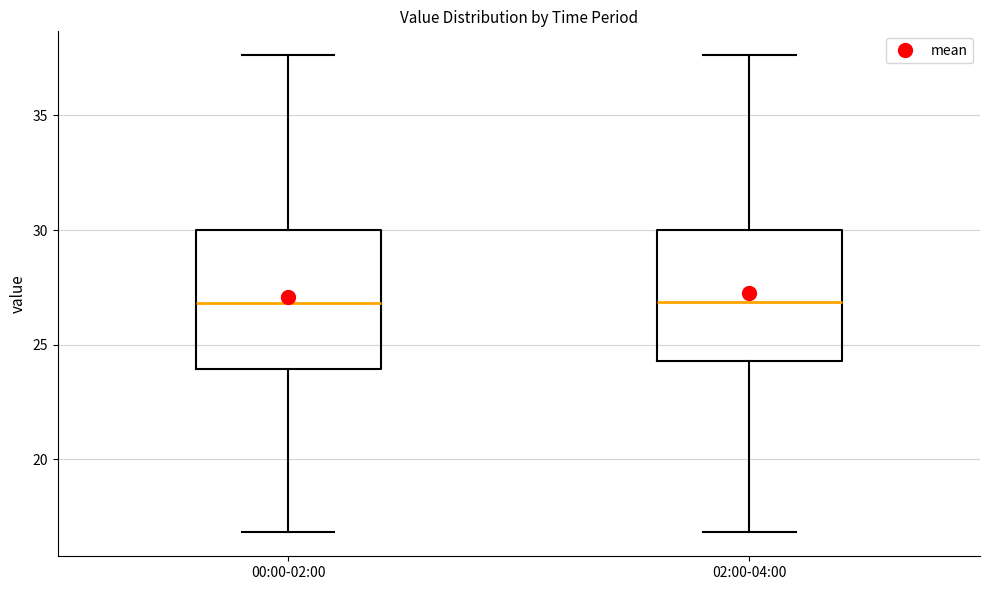

Reading left to right, transcribe this box plot: for each box, give where its median line is, the range the box spans, and where its two whiskers end, as read against the y-axis. The values are not printed on the chart, so give them approximately, as read against the axis.

00:00-02:00: median 27.0, box 24.0 to 30.0, whiskers 17.0 to 37.5
02:00-04:00: median 27.0, box 24.5 to 30.0, whiskers 17.0 to 37.5